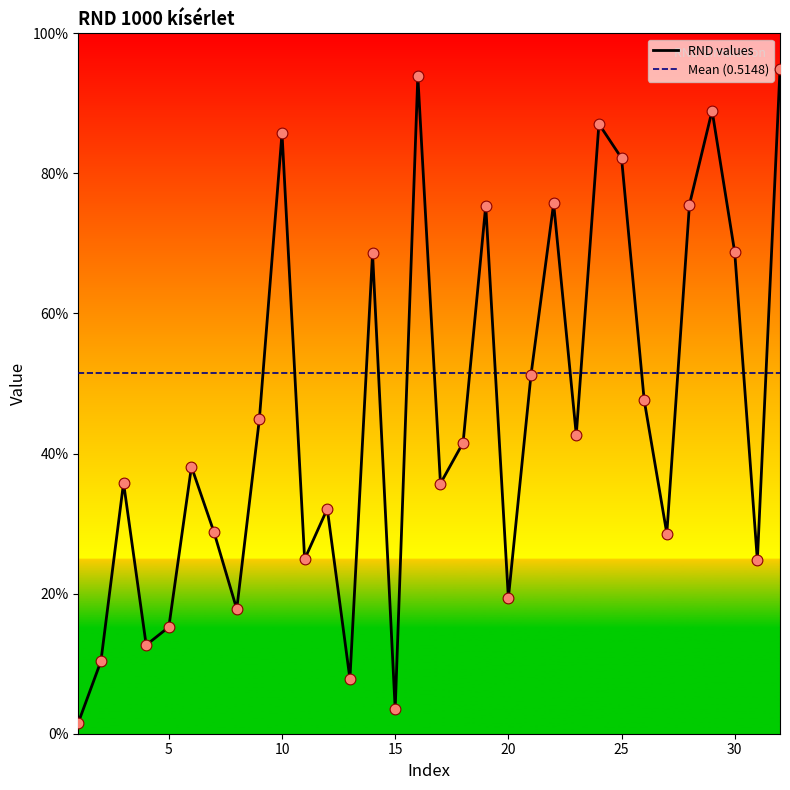

Between 18 and 10, which is larger?

10